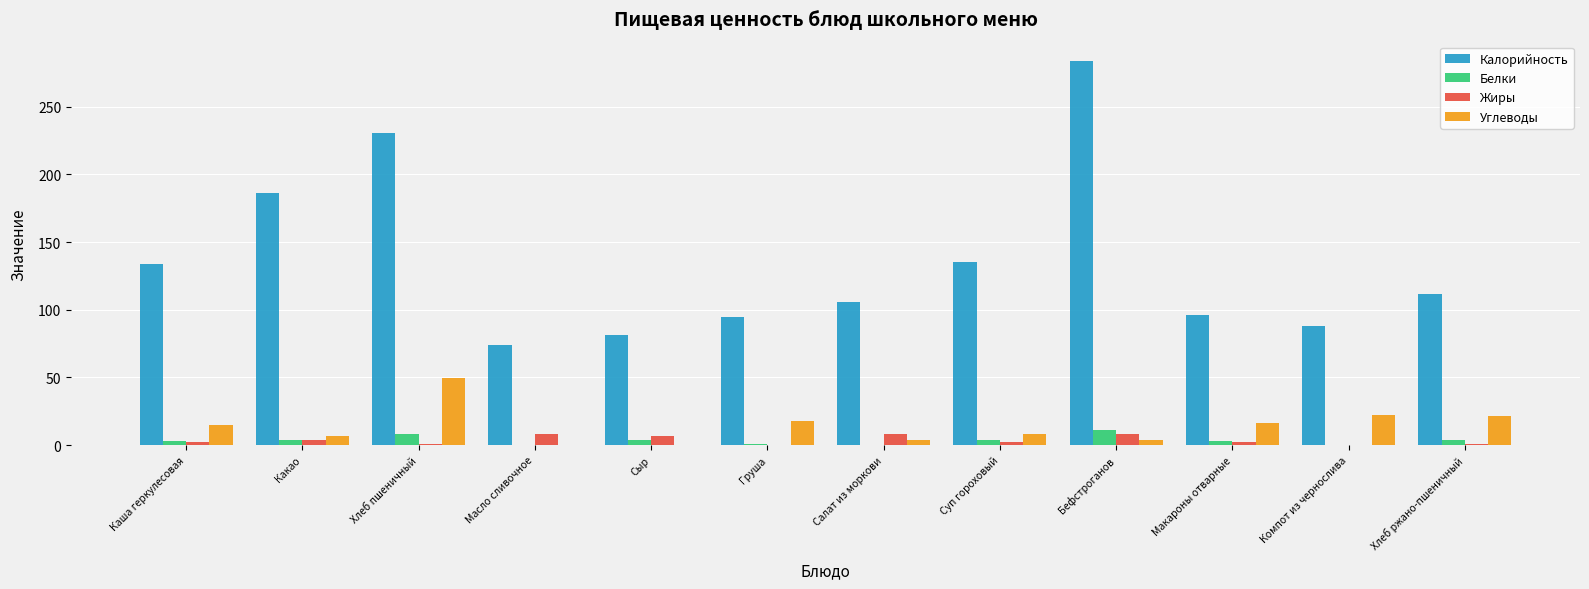

Is the value of Калорийность at Какао greater than the value of Белки at Масло сливочное?

Yes